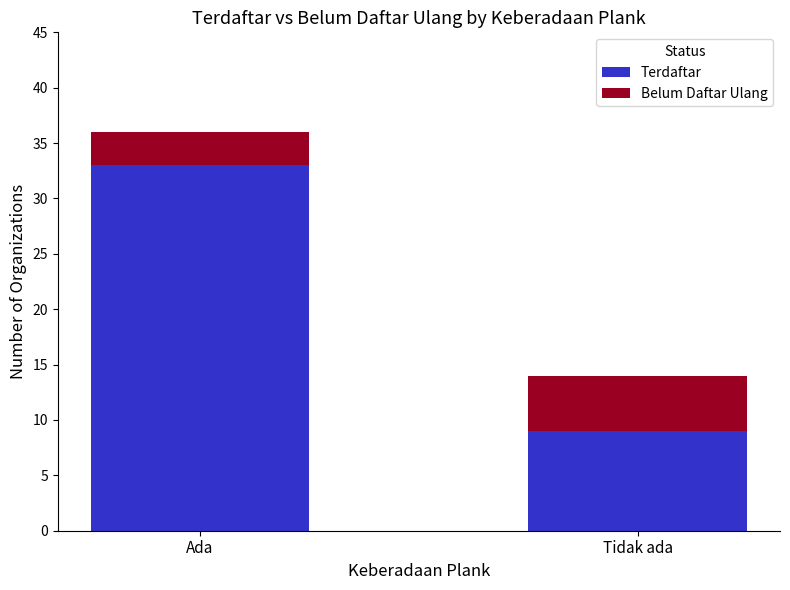

Is it true that Terdaftar equals 23 at Ada?

False